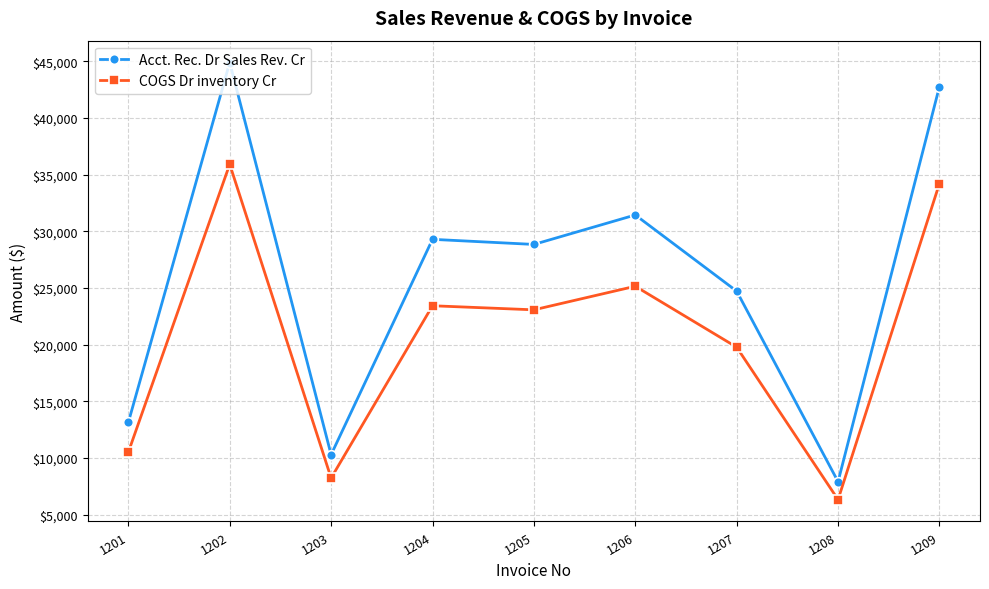

What is the maximum value for Acct. Rec. Dr Sales Rev. Cr?

44900